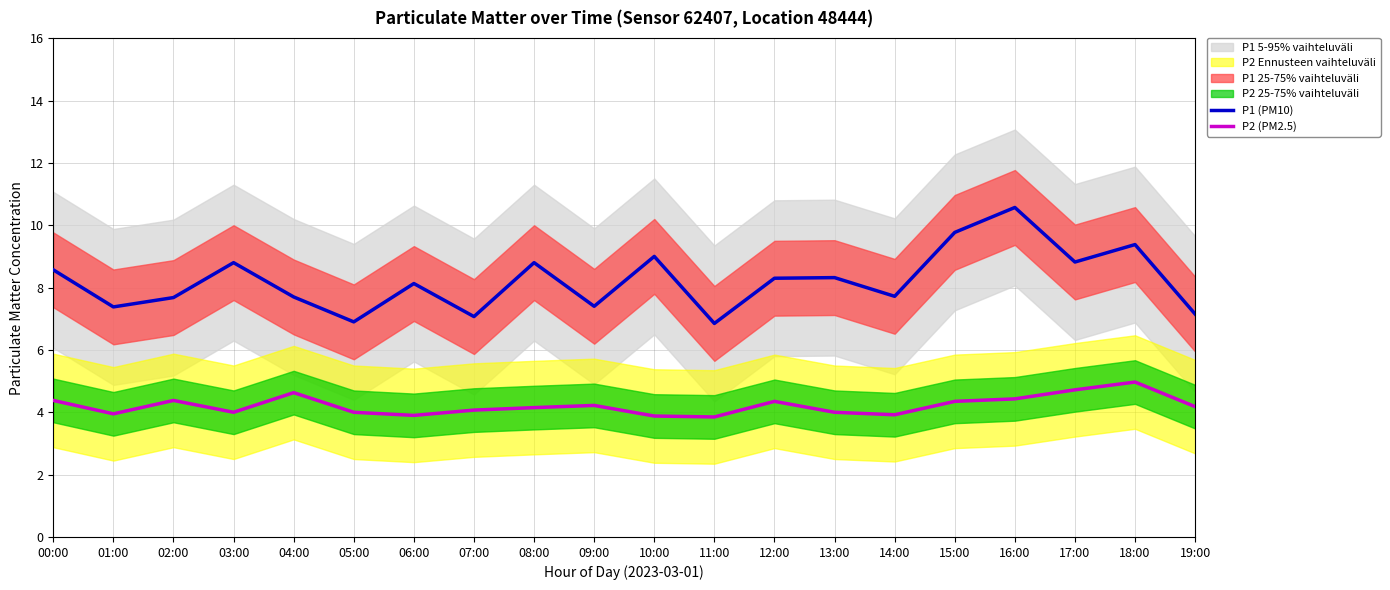

Reading left to right, what are all the values shown in this chart?

P1 (PM10): 8.6	7.4	7.7	8.8	7.7	6.9	8.1	7.1	8.8	7.4	9.0	6.8	8.3	8.3	7.7	9.8	10.6	8.8	9.4	7.2
P2 (PM2.5): 4.4	4.0	4.4	4.0	4.6	4.0	3.9	4.1	4.2	4.2	3.9	3.9	4.3	4.0	3.9	4.3	4.4	4.7	5.0	4.2